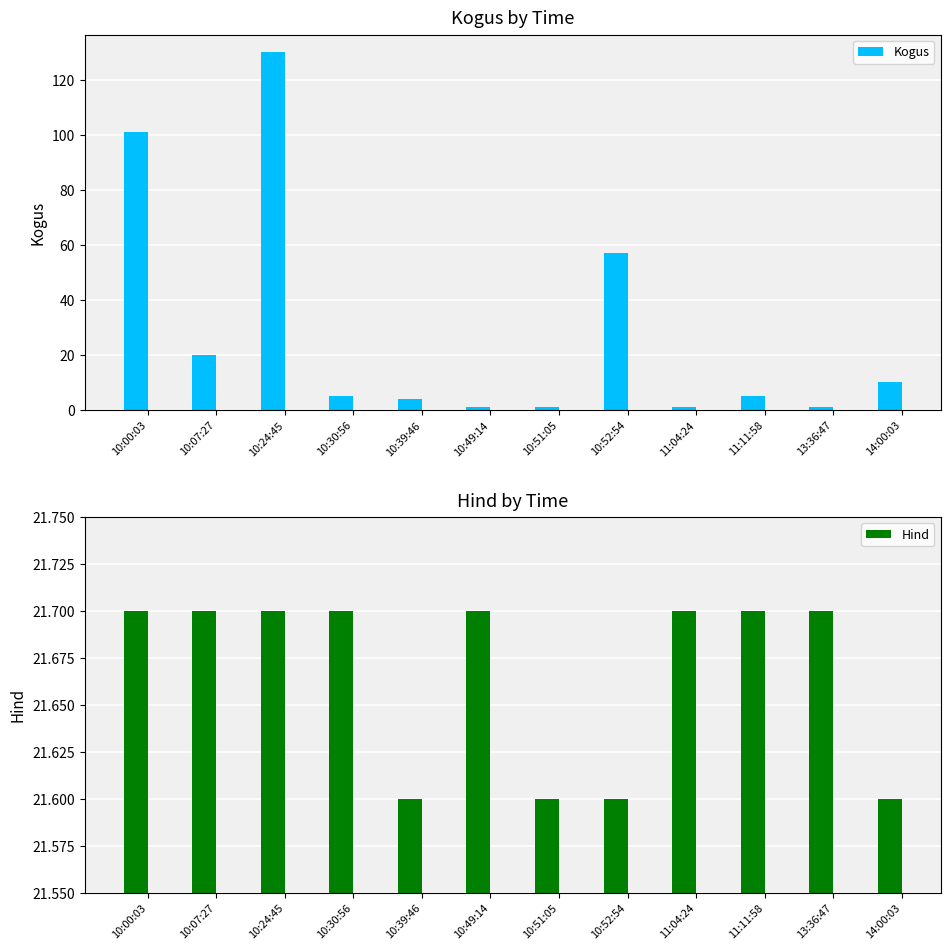

Which series changed the most between 10:24:45 and 11:04:24?

Kogus